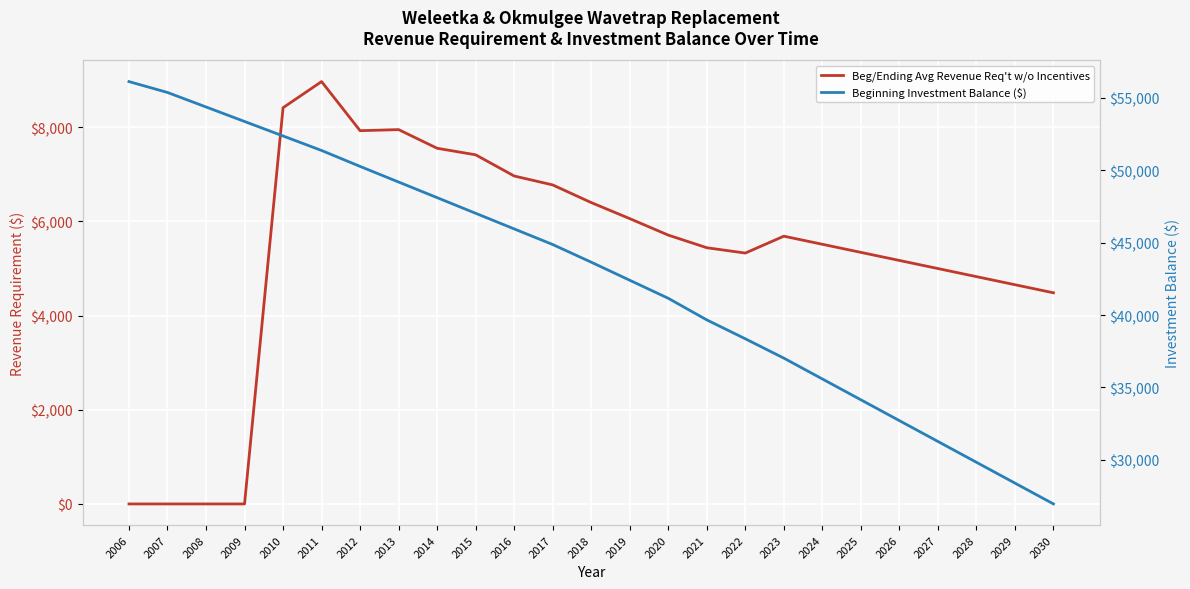

True or false: Beginning Investment Balance ($) has a value of 26950.0 at 2030.

True